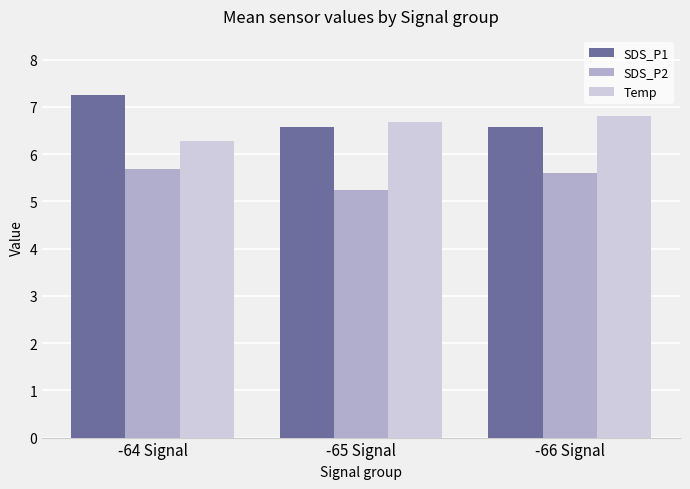

What is the total value across all series at -65 Signal?

18.5